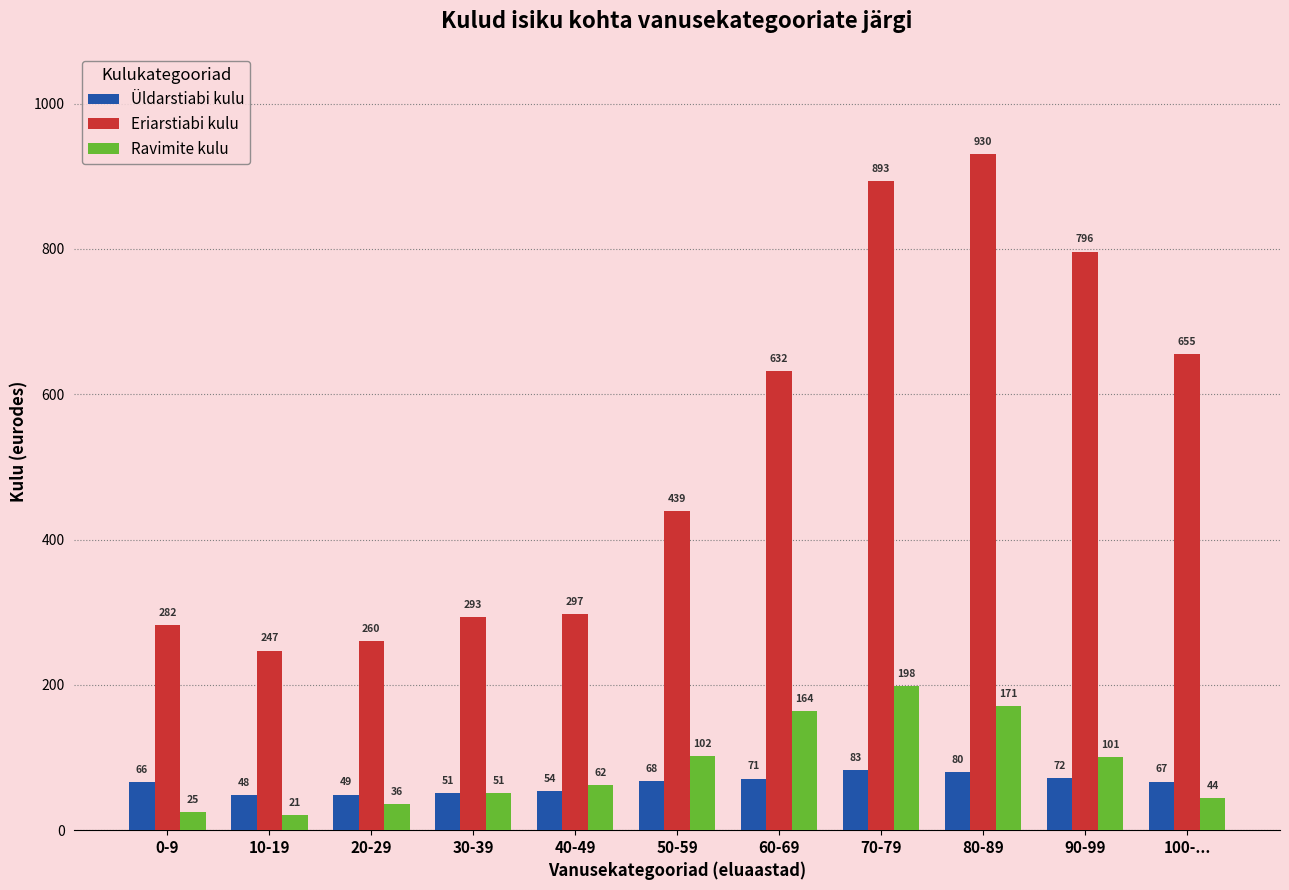

Which category has the highest value in the Üldarstiabi kulu series?

70-79